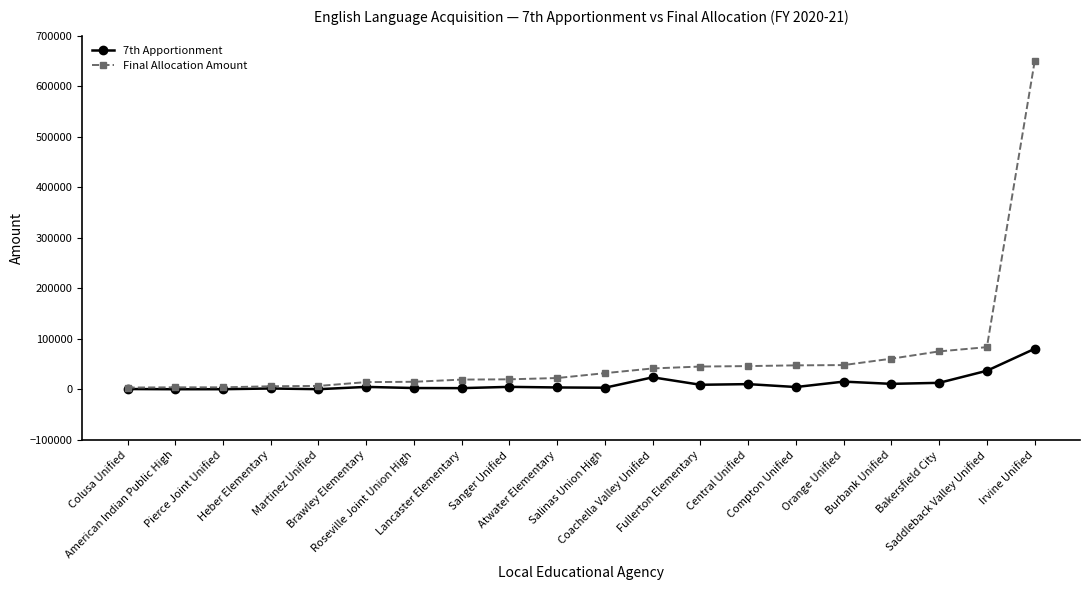

What is the total value across all series at Orange Unified?

63353